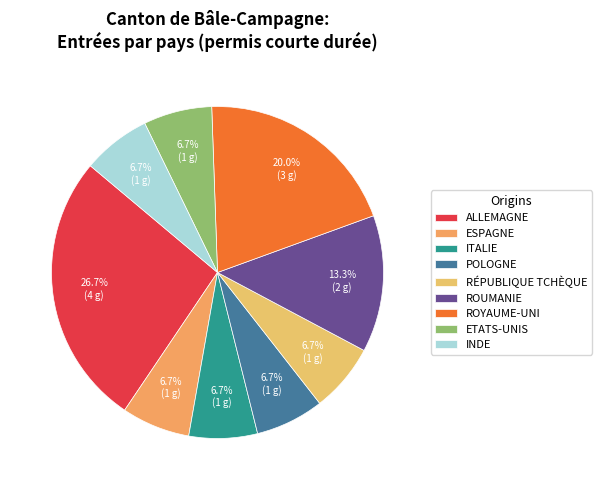

How many segments does this pie chart have?

9